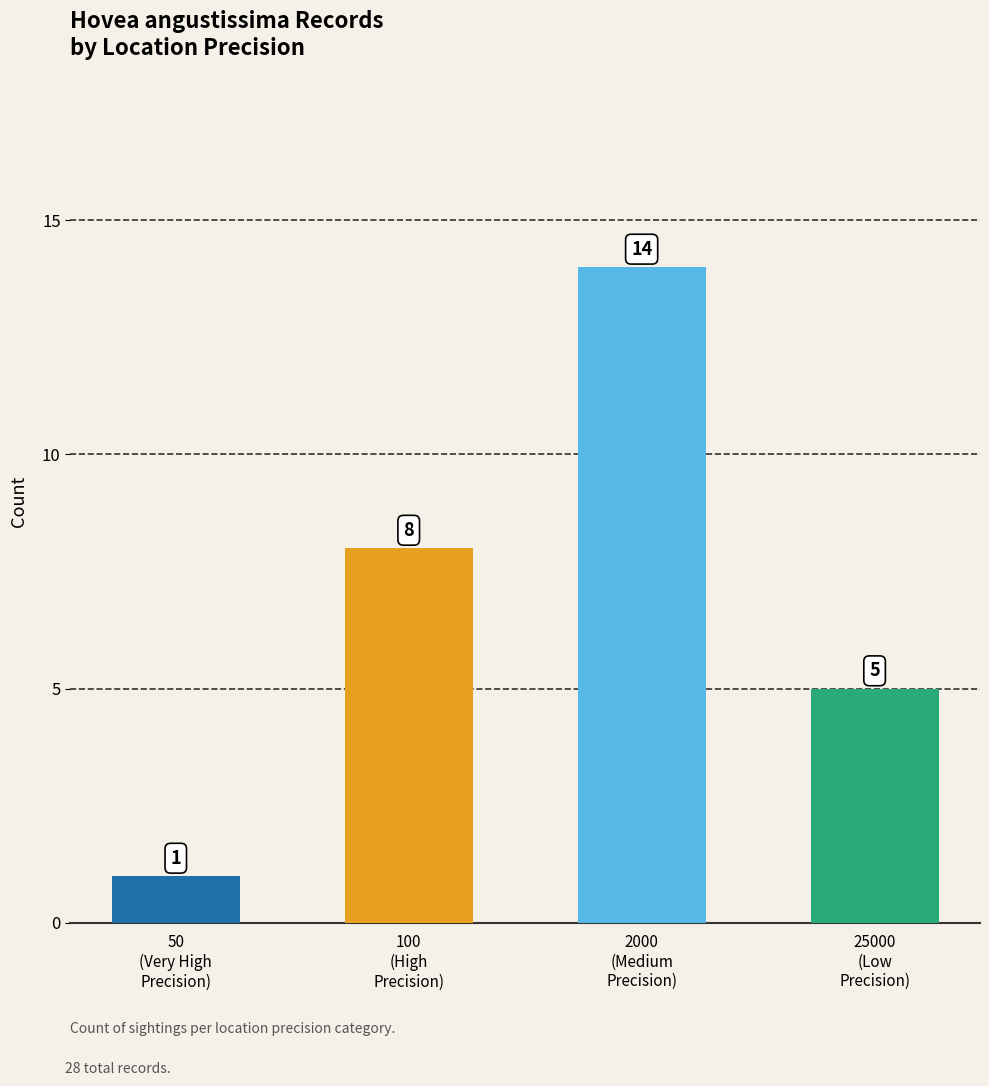

What is the sum of the values at 100
(High
Precision) and 25000
(Low
Precision)?

13